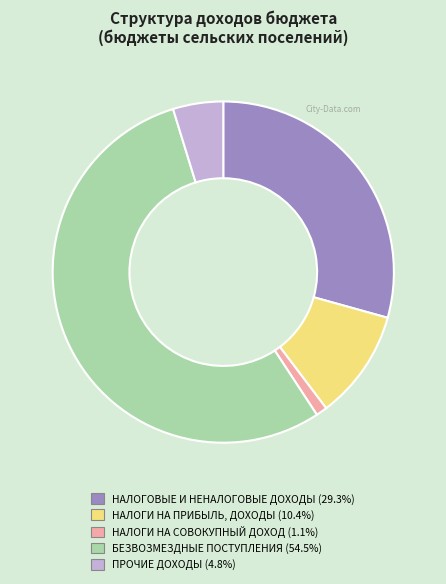

Is there a majority slice in this chart?

Yes